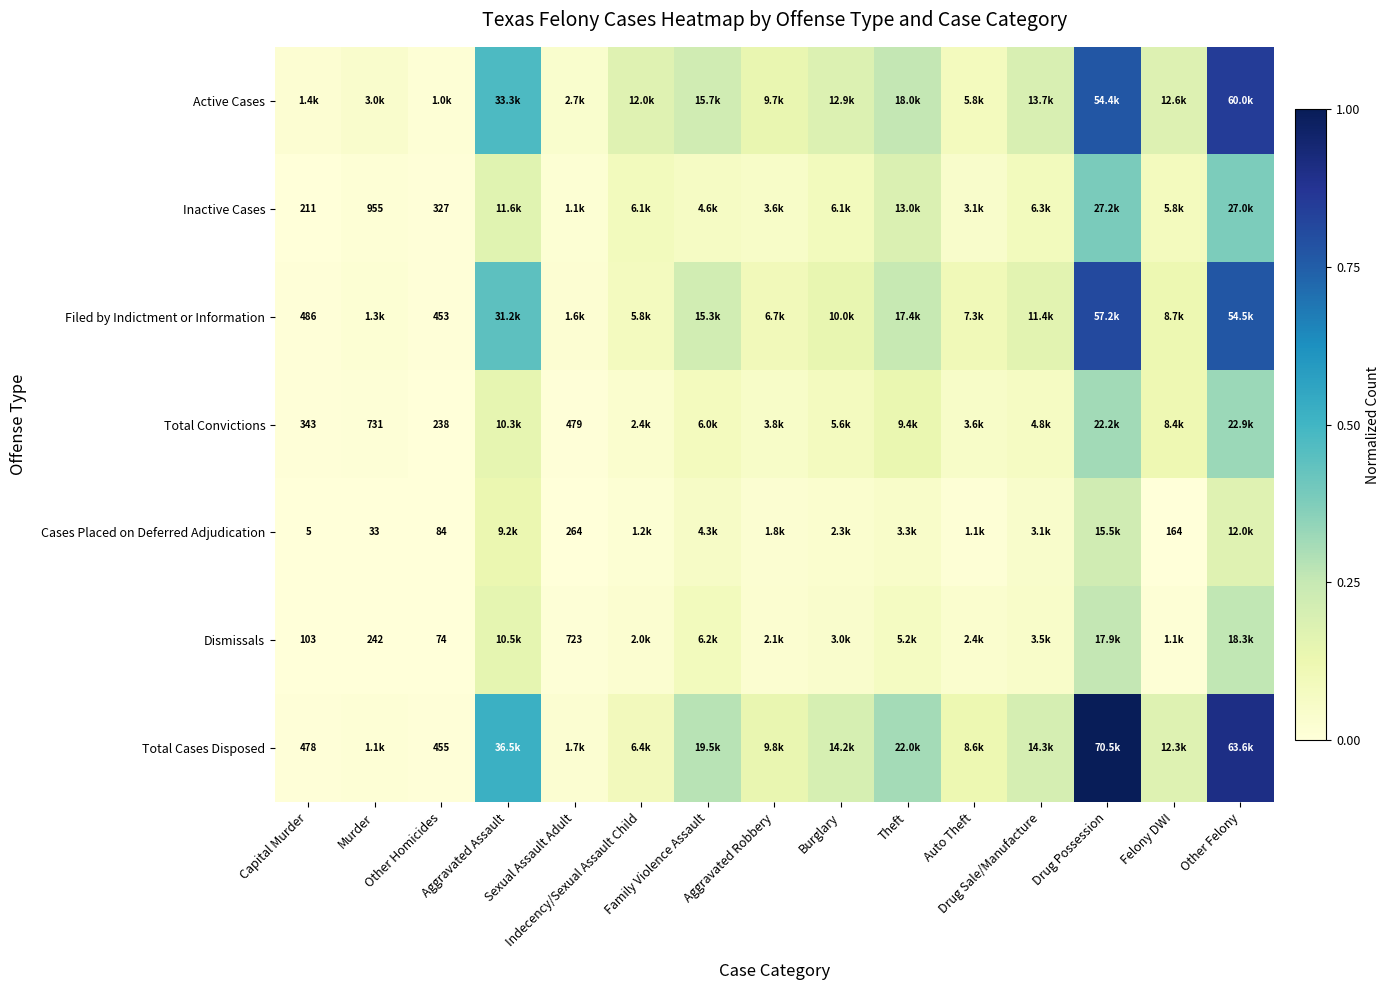

Which series has the widest spread of values?

Total Cases Disposed